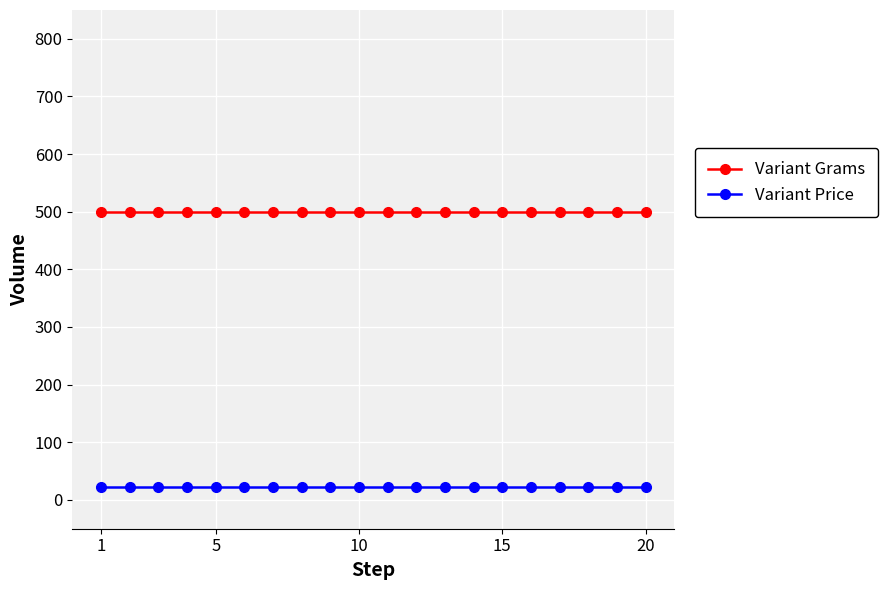

What is the minimum value shown in the chart?

22